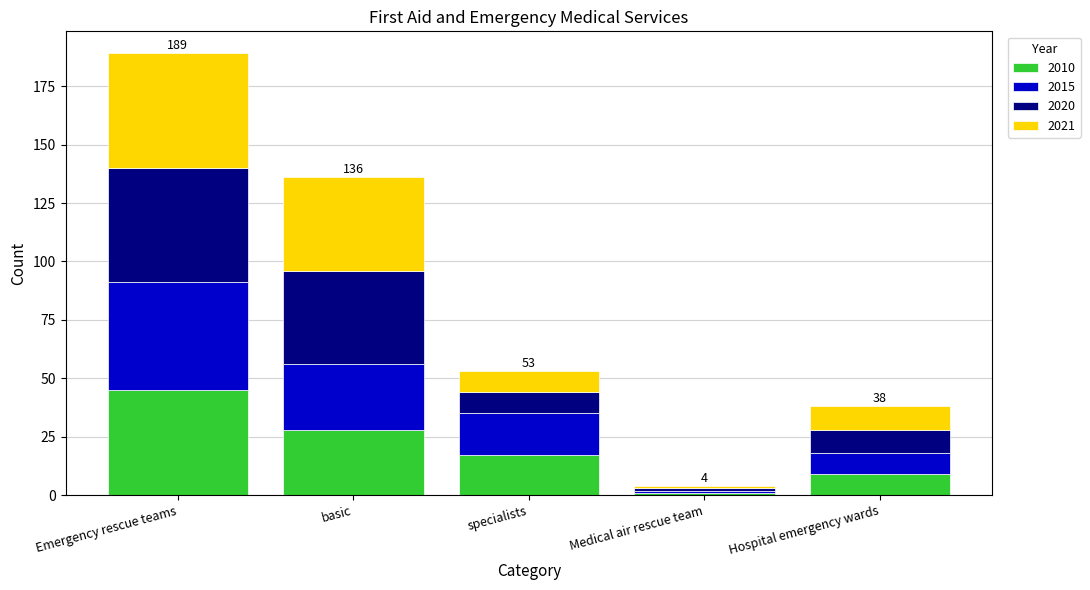

What is the highest value of the 2010 series?

45